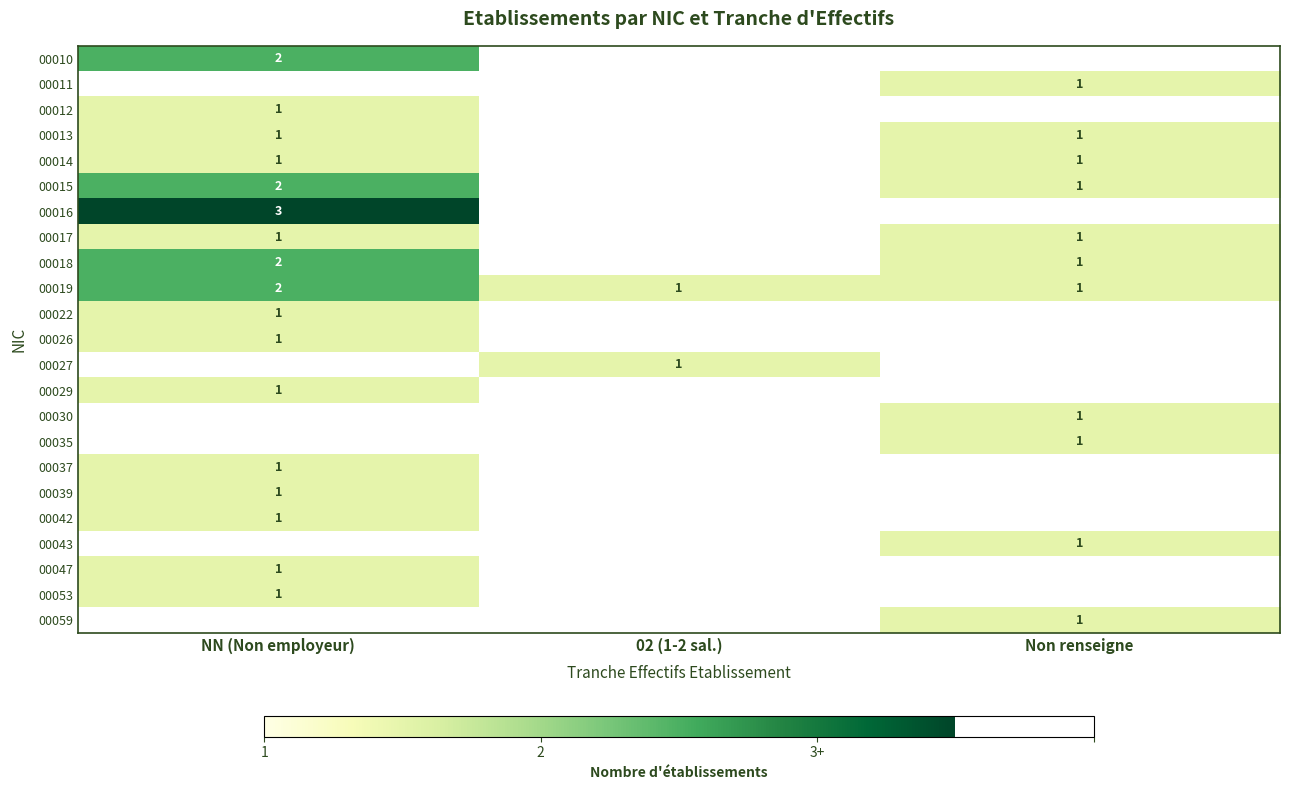

What is the spread (max minus min) of values at 02 (1-2 sal.)?

1